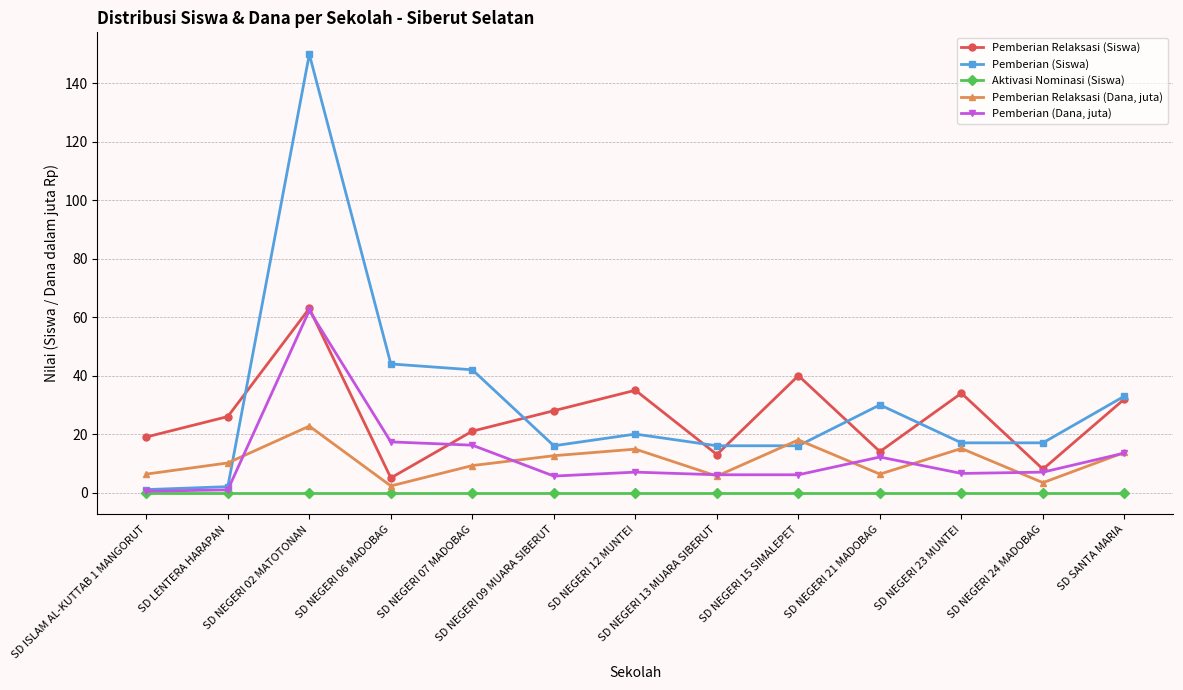

What is the value of the Pemberian (Dana, juta) point at the 3rd from the left?

62.3